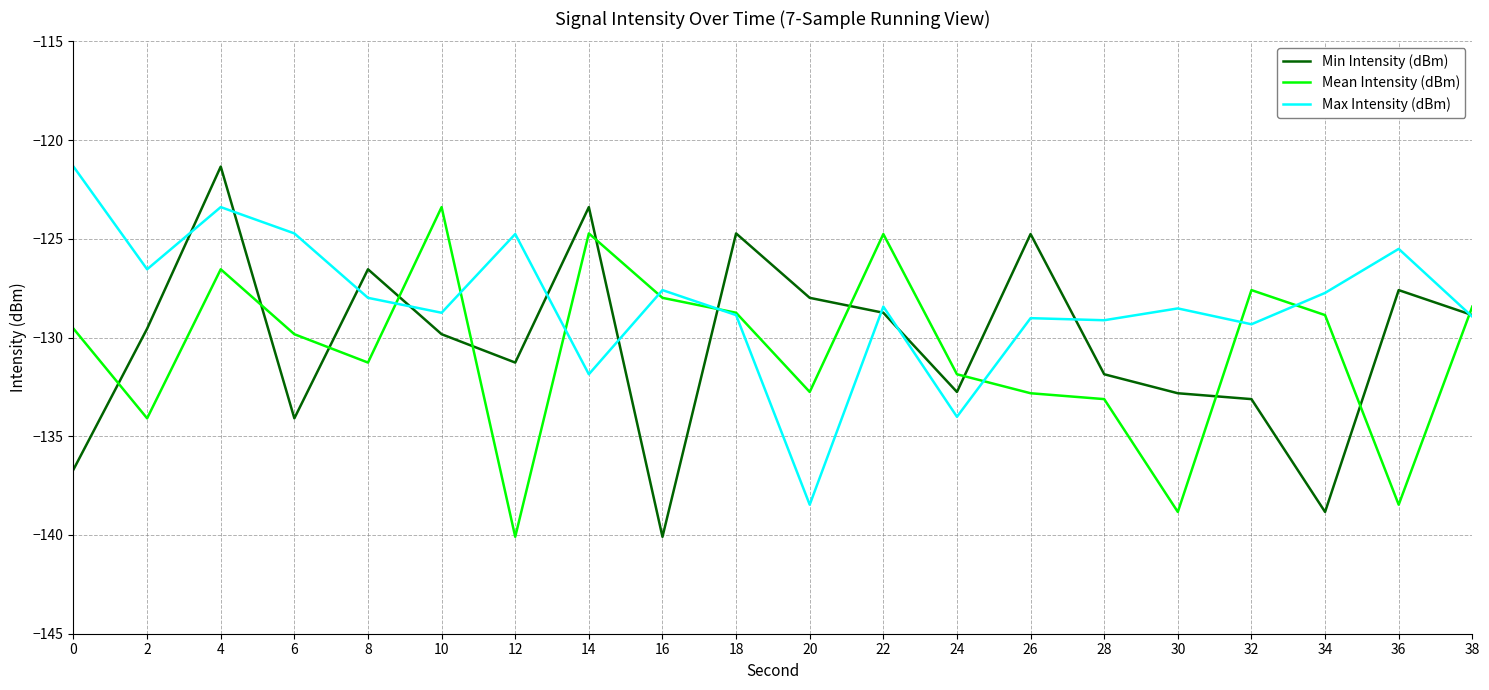

What is the average value of the Mean Intensity (dBm) series?

-130.7